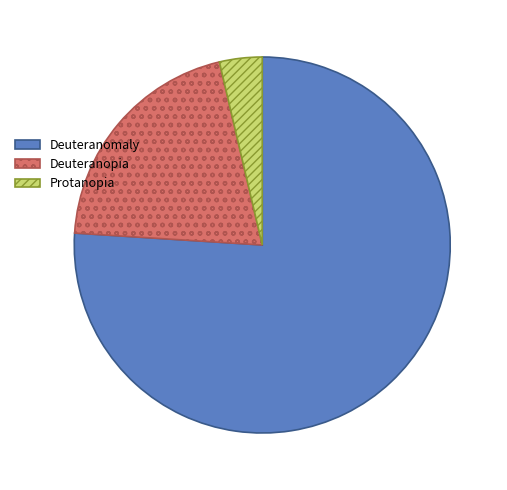

True or false: Deuteranomaly accounts for 63% of the total.

False